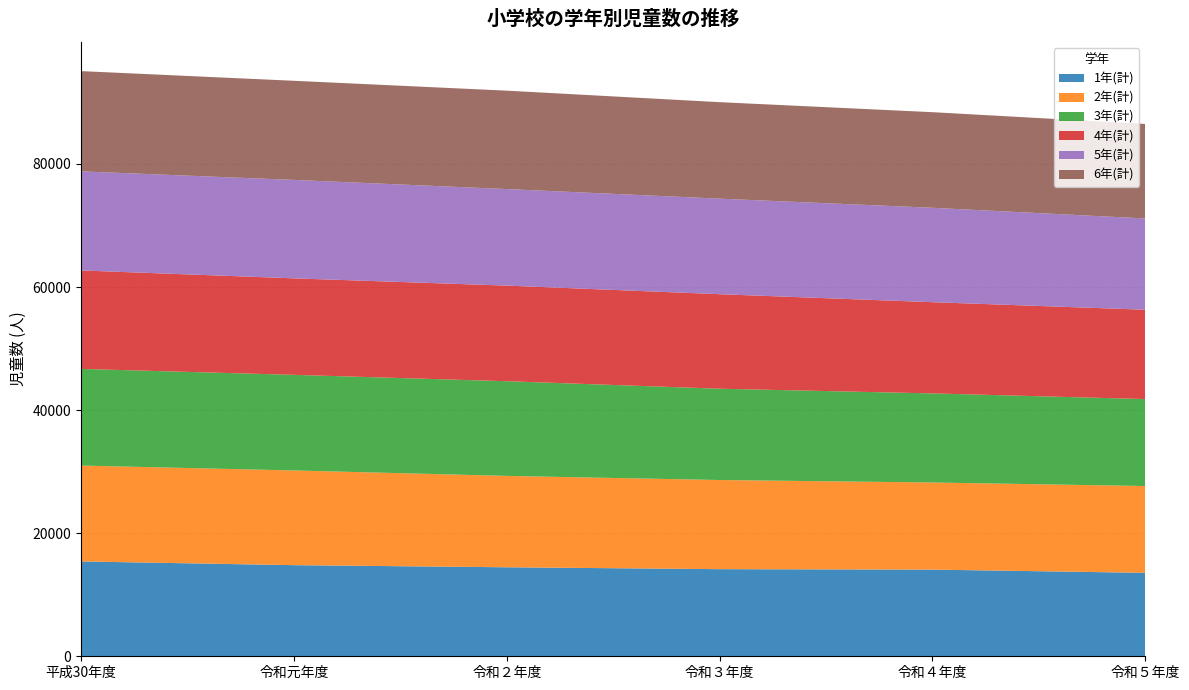

Reading right to left, transcribe all the data shown in this chart.

1年(計): 13559	14083	14157	14463	14805	15413
2年(計): 14106	14155	14485	14848	15391	15578
3年(計): 14130	14478	14836	15386	15532	15706
4年(計): 14516	14822	15358	15535	15685	16000
5年(計): 14832	15340	15528	15687	15994	16099
6年(計): 15357	15535	15676	15991	16108	16290